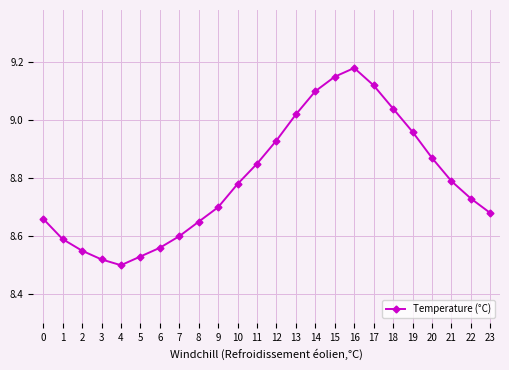

At which category does the data reach its first local valley?

4